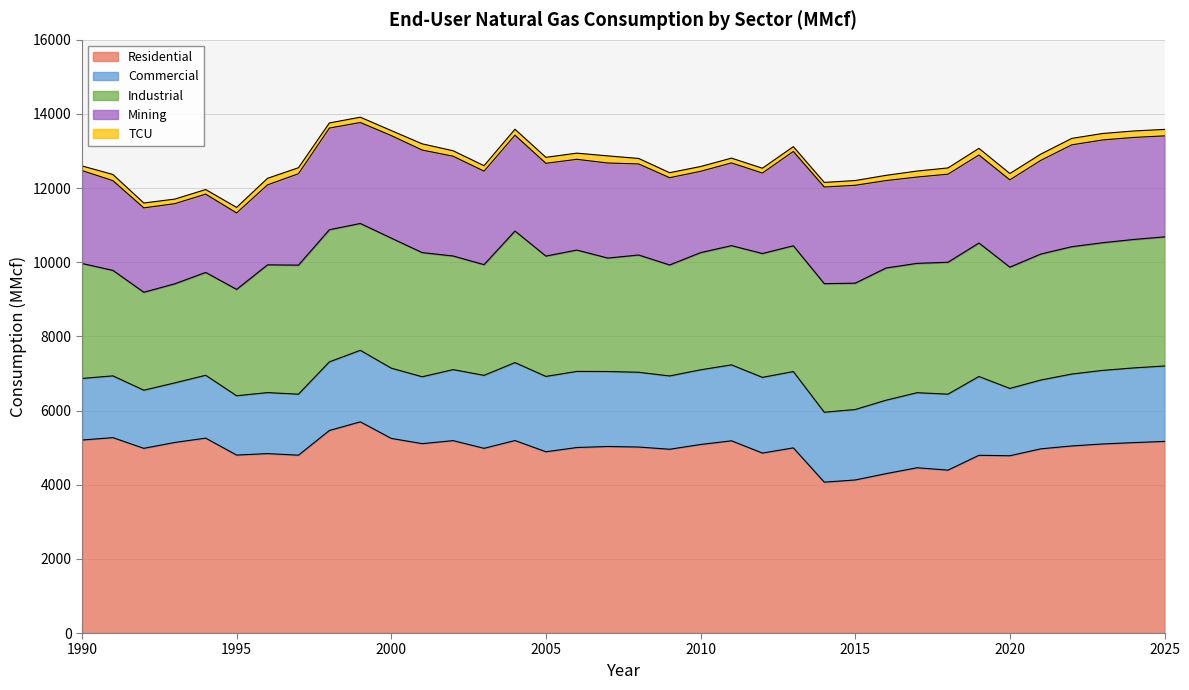

True or false: TCU and Industrial intersect in this chart.

False